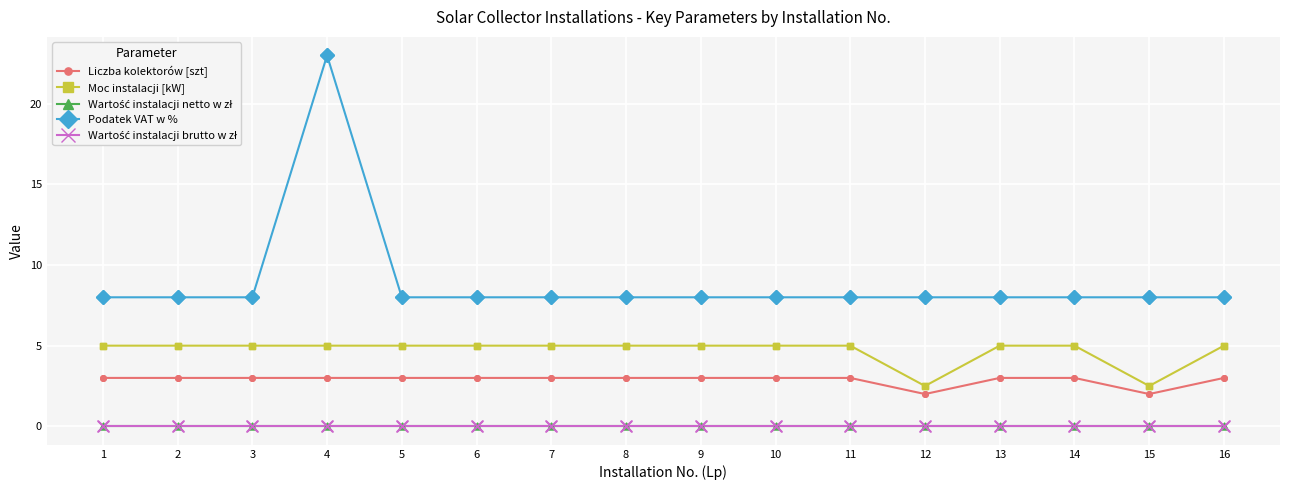

Which series has the largest total across all categories?

Podatek VAT w %